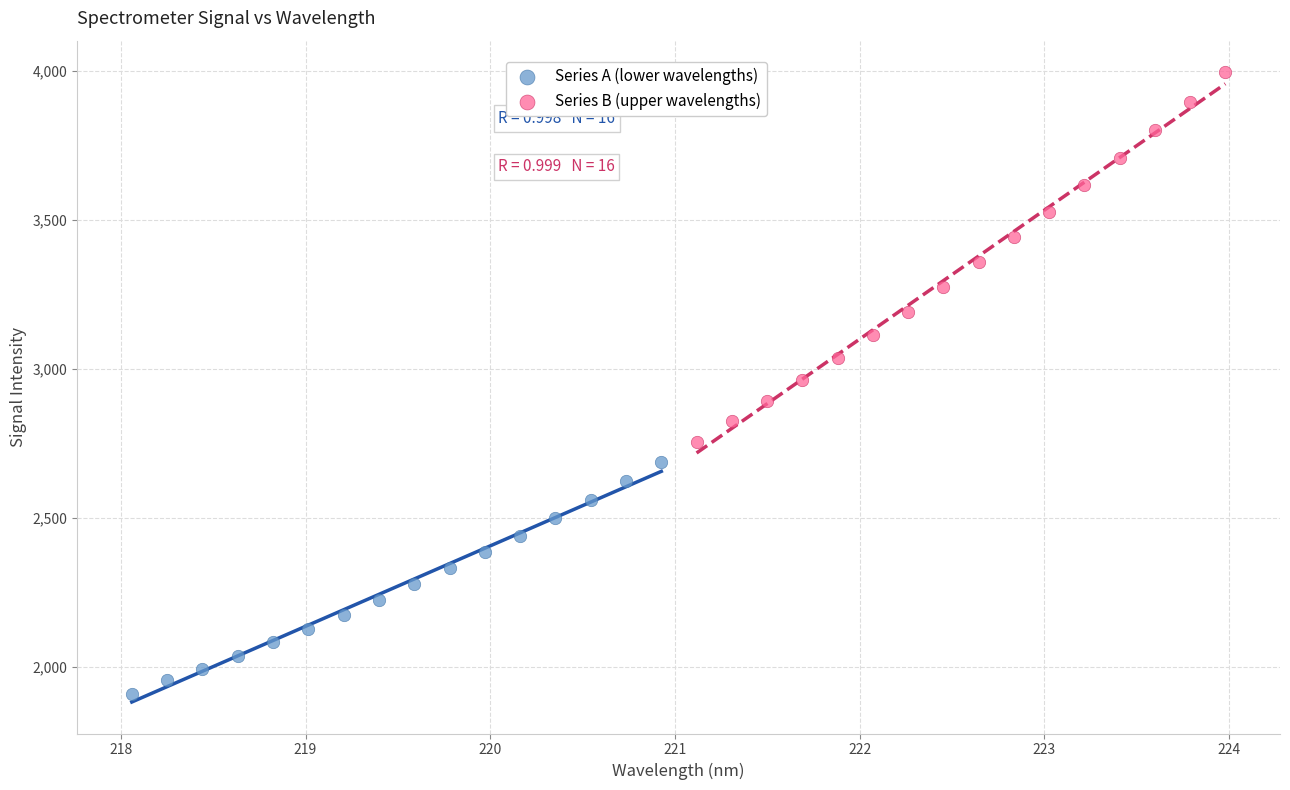

What are all the series names shown in the legend?

Series A (lower wavelengths), Series B (upper wavelengths)